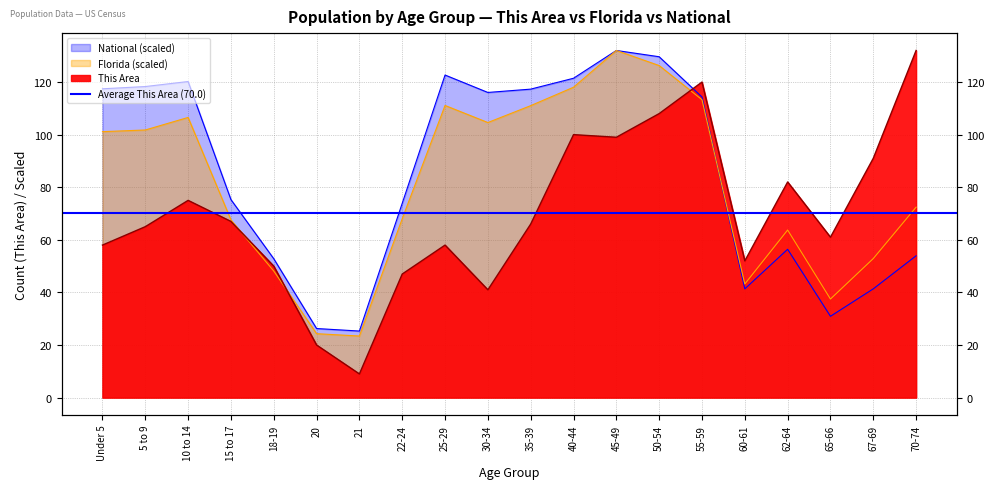

Reading right to left, extract all data points from this chart.

This Area: 70-74=132.0	67-69=91.0	65-66=61.0	62-64=82.0	60-61=52.0	55-59=120.0	50-54=108.0	45-49=99.0	40-44=100.0	35-39=66.0	30-34=41.0	25-29=58.0	22-24=47.0	21=9.0	20=20.0	18-19=50.0	15 to 17=67.0	10 to 14=75.0	5 to 9=65.0	Under 5=58.0
Florida: 70-74=72.4	67-69=52.9	65-66=37.5	62-64=63.7	60-61=43.2	55-59=113.3	50-54=126.3	45-49=132.0	40-44=118.0	35-39=111.0	30-34=104.6	25-29=111.1	22-24=68.0	21=23.4	20=24.3	18-19=48.1	15 to 17=67.6	10 to 14=106.5	5 to 9=101.8	Under 5=101.1
National: 70-74=53.9	67-69=41.4	65-66=30.9	62-64=56.4	60-61=41.4	55-59=114.3	50-54=129.6	45-49=132.0	40-44=121.4	35-39=117.3	30-34=116.0	25-29=122.7	22-24=73.9	21=25.3	20=26.3	18-19=52.8	15 to 17=75.3	10 to 14=120.2	5 to 9=118.3	Under 5=117.4